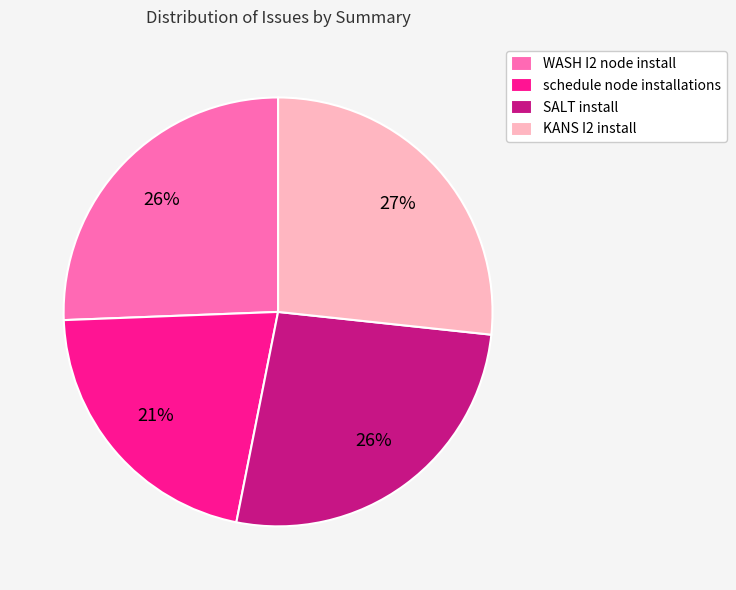

Which slice is the smallest?

schedule node installations